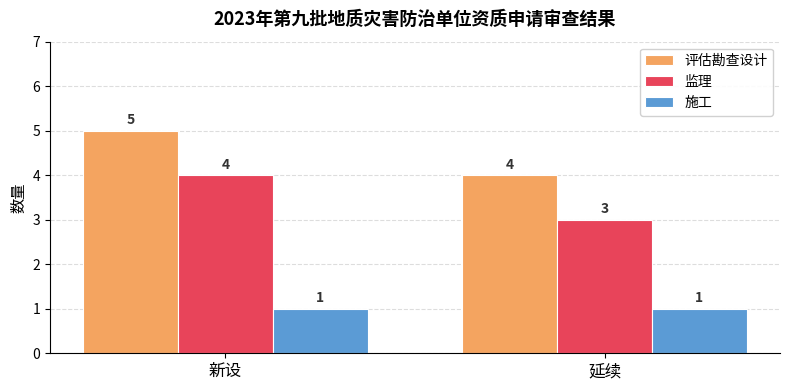

What is the smallest value displayed?

1